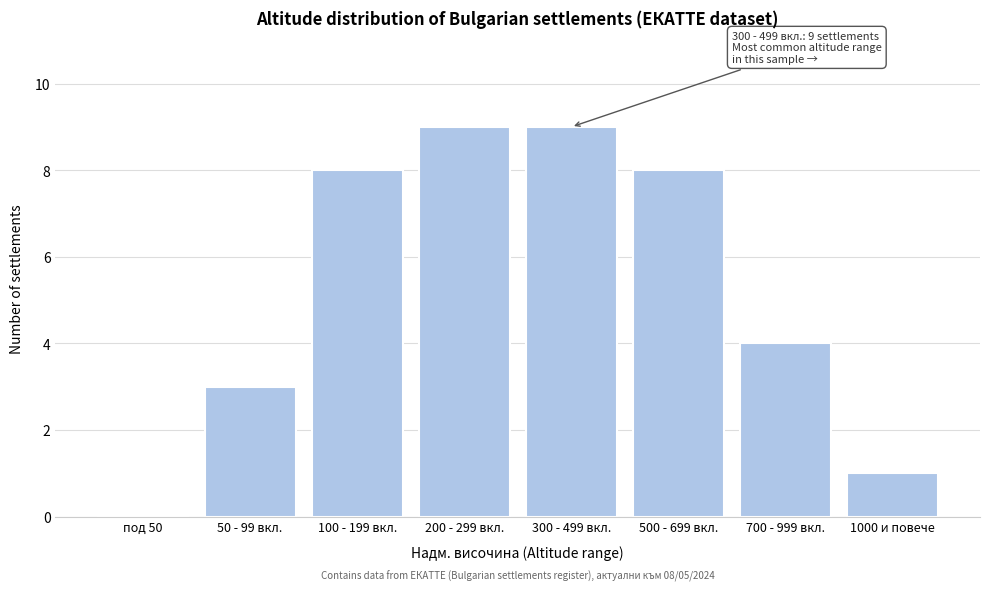

Reading right to left, what are all the values shown in this chart?

1000 и повече=1	700 - 999 вкл.=4	500 - 699 вкл.=8	300 - 499 вкл.=9	200 - 299 вкл.=9	100 - 199 вкл.=8	50 - 99 вкл.=3	под 50=0